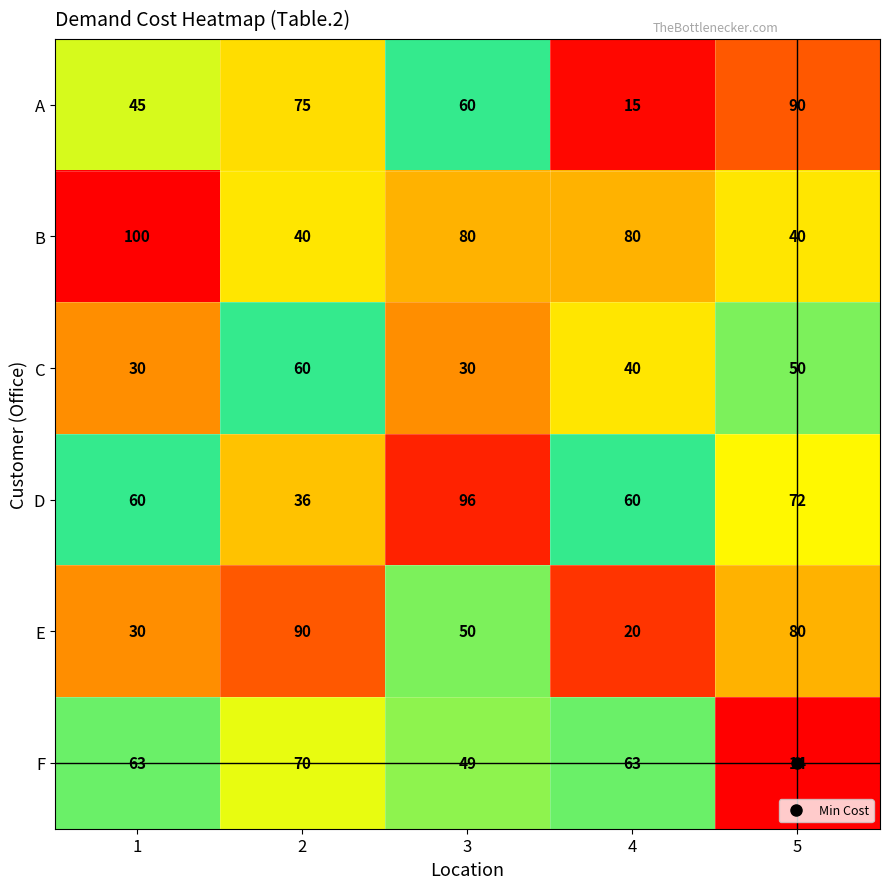

At 2, list the series in order from smallest to largest.

D, B, C, F, A, E